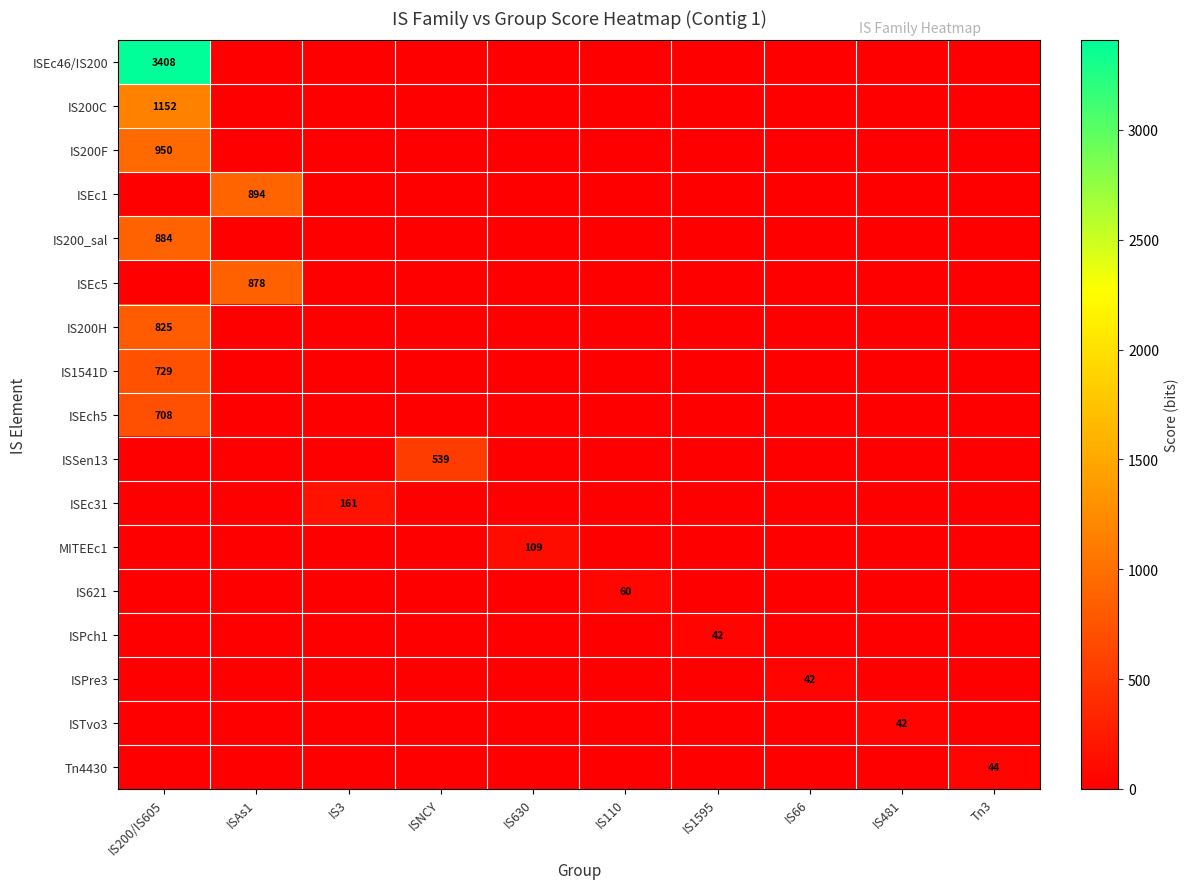

The IS1541D series shows 729 at IS200/IS605. True or false?

True